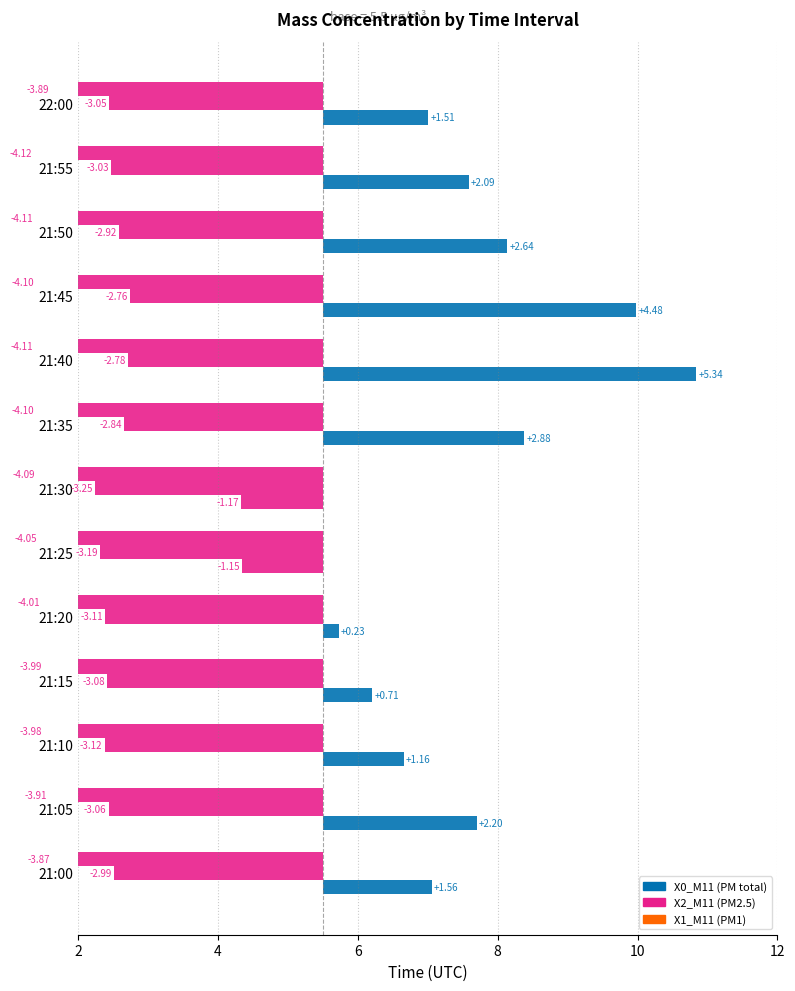

What is the spread (max minus min) of values at 21:20?

4.2